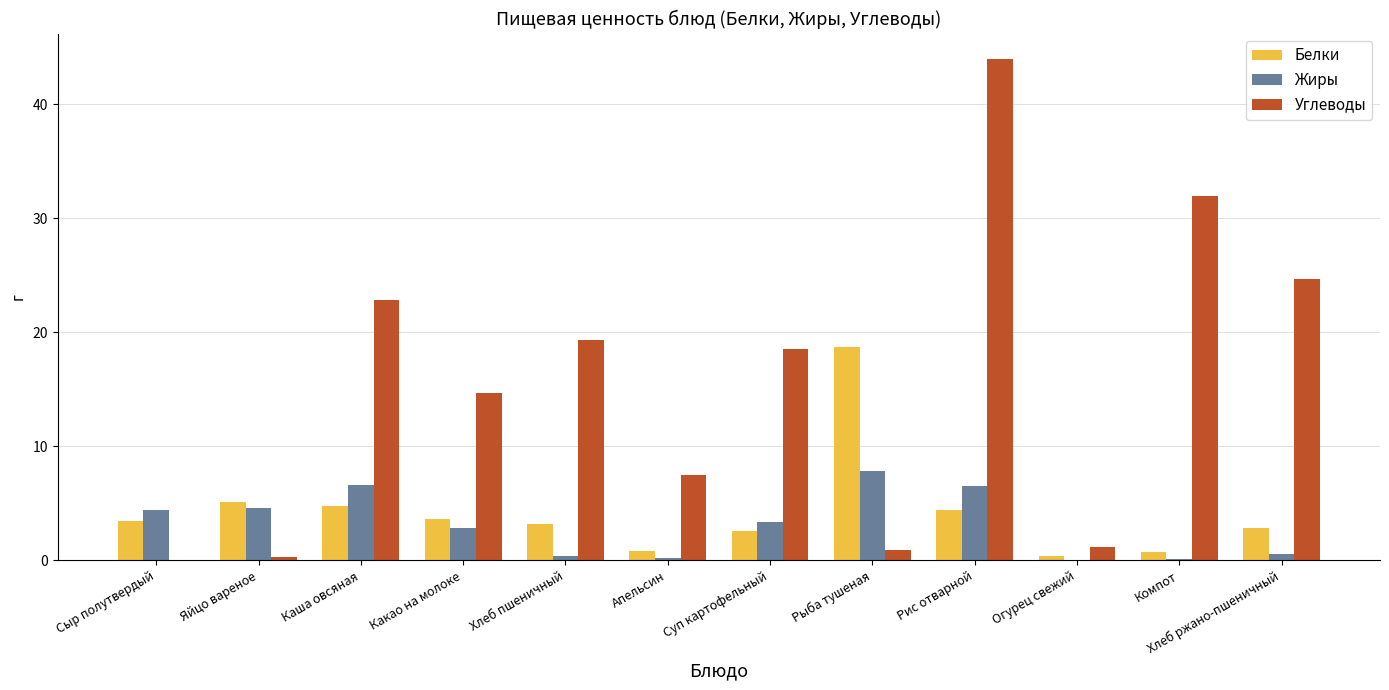

What is the sum of all Углеводы values?

185.9